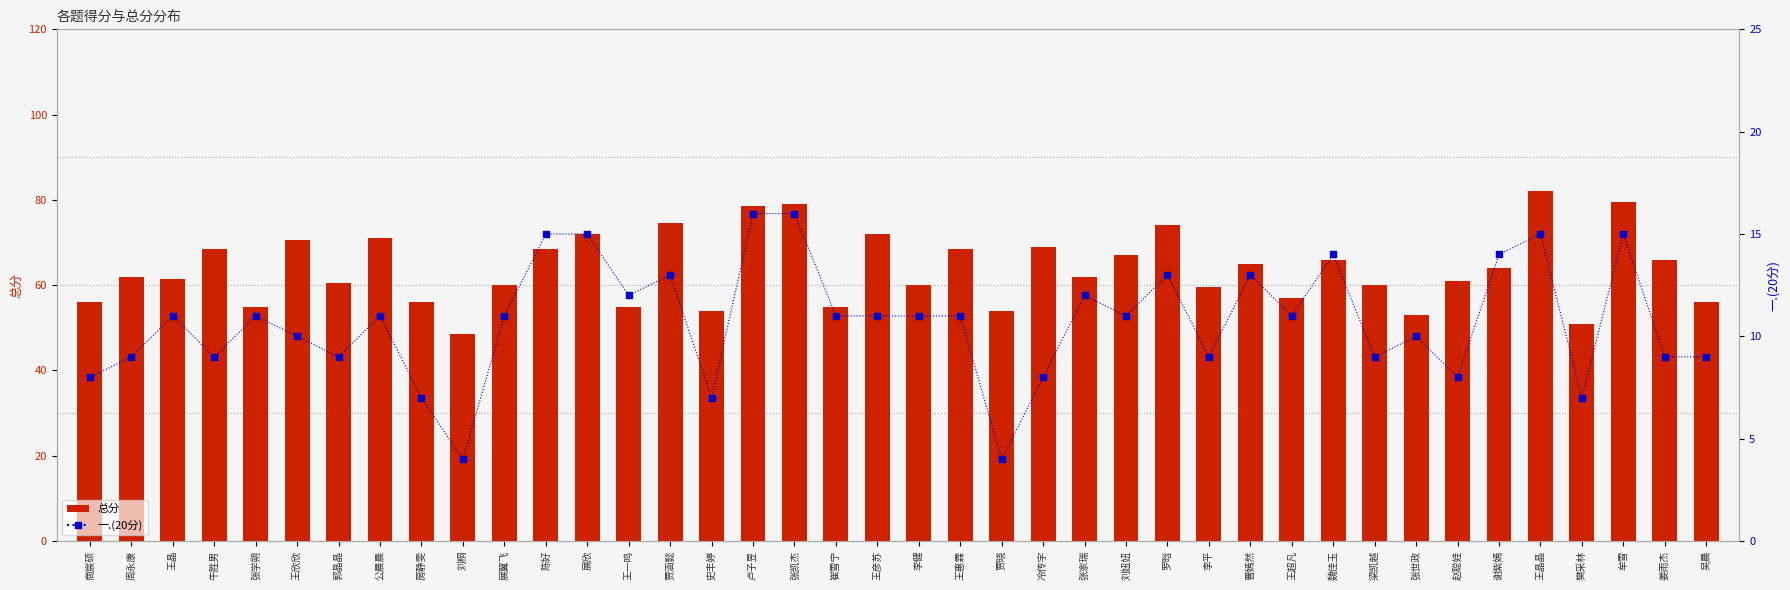

Which series contains the lowest Y value?

一.(20分)